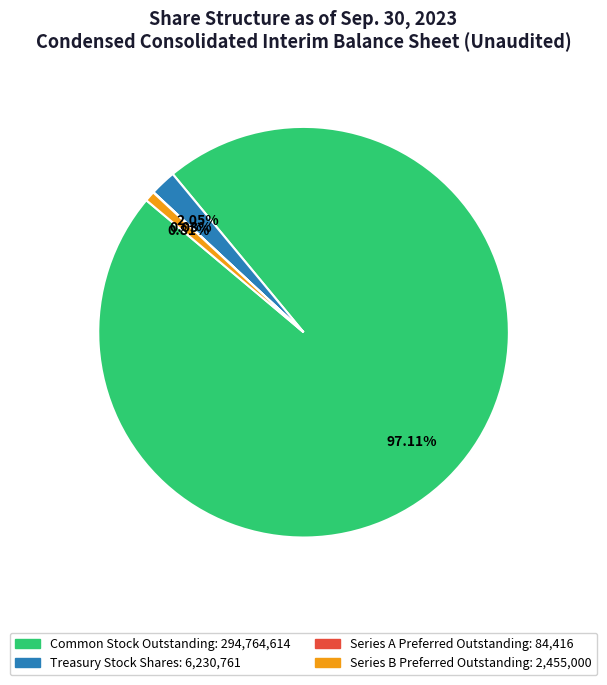

To the nearest percent, what percentage of the pie is Treasury Stock Shares?

2%